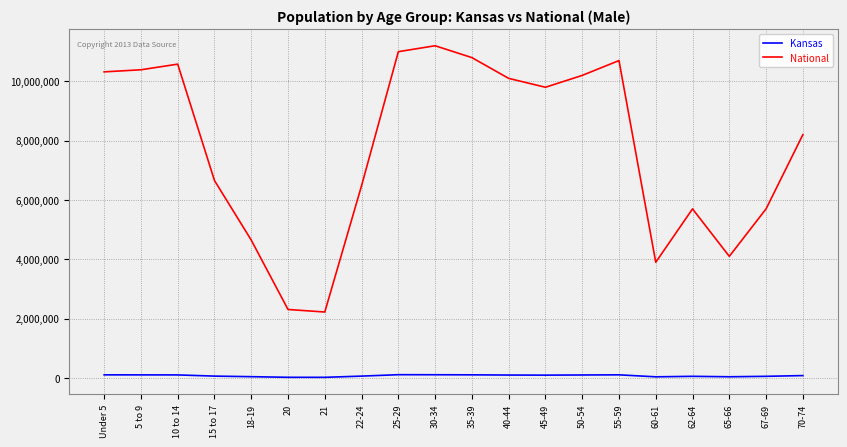

Read the Kansas value at 67-69, to the nearest 50.

55000